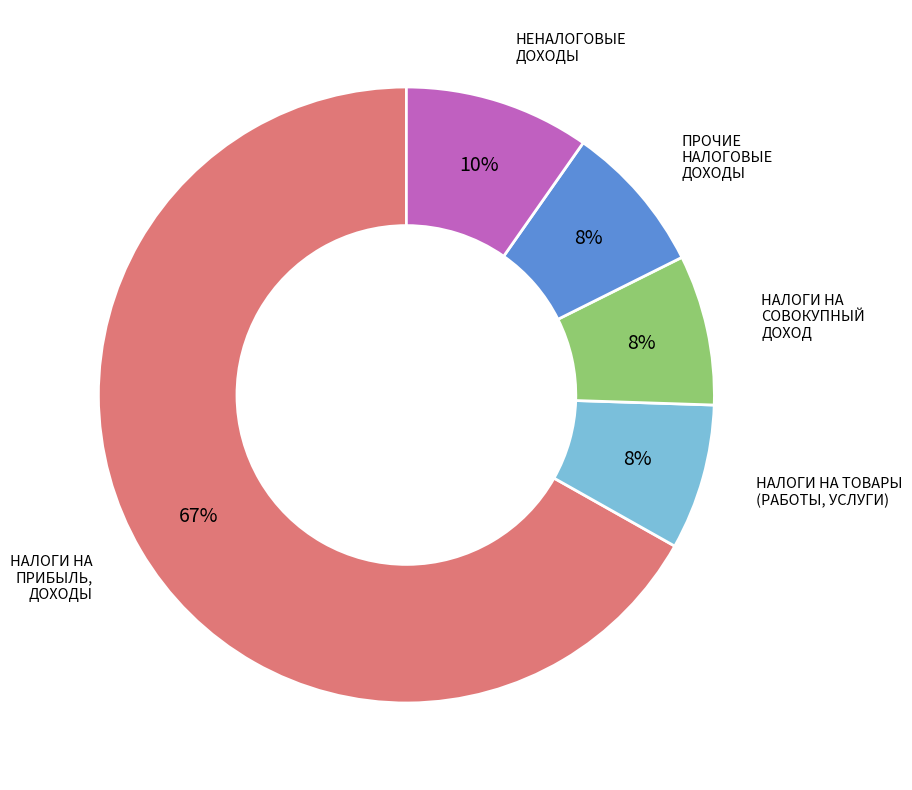

True or false: НЕНАЛОГОВЫЕ ДОХОДЫ accounts for 45% of the total.

False